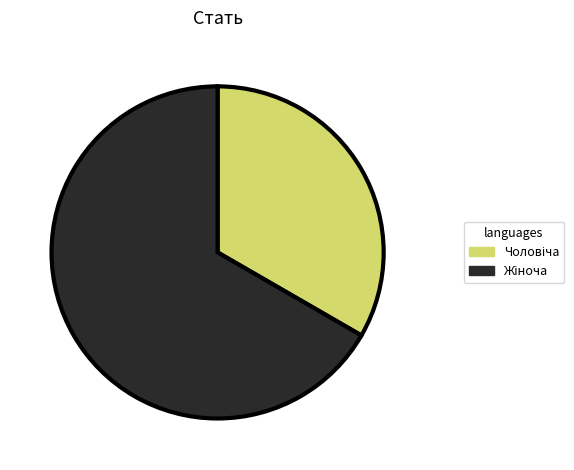

Is there any slice that represents more than half of the pie?

Yes